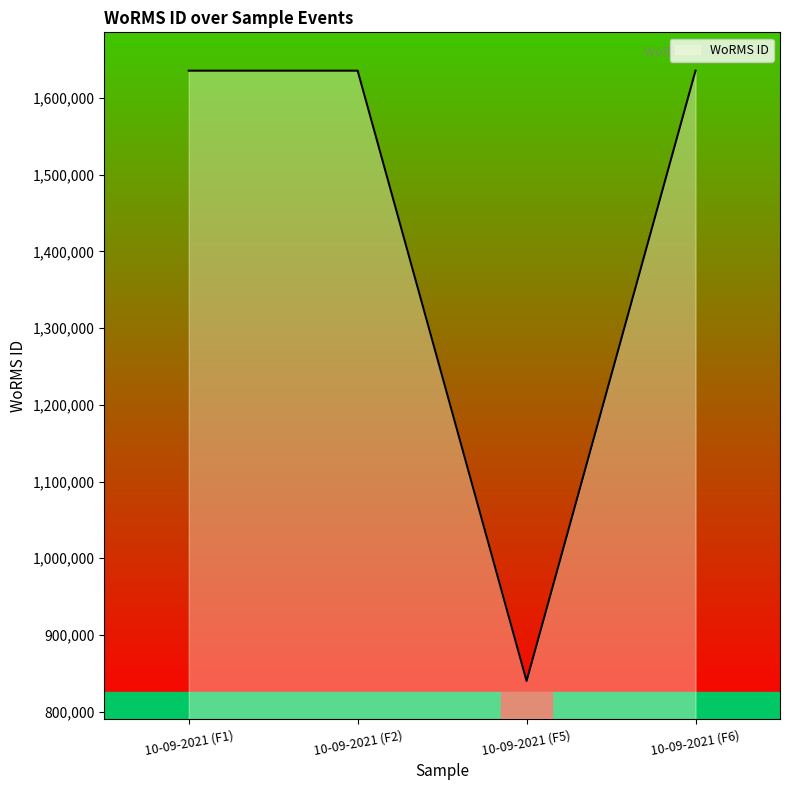

What position from the right is 10-09-2021 (F2)?

3